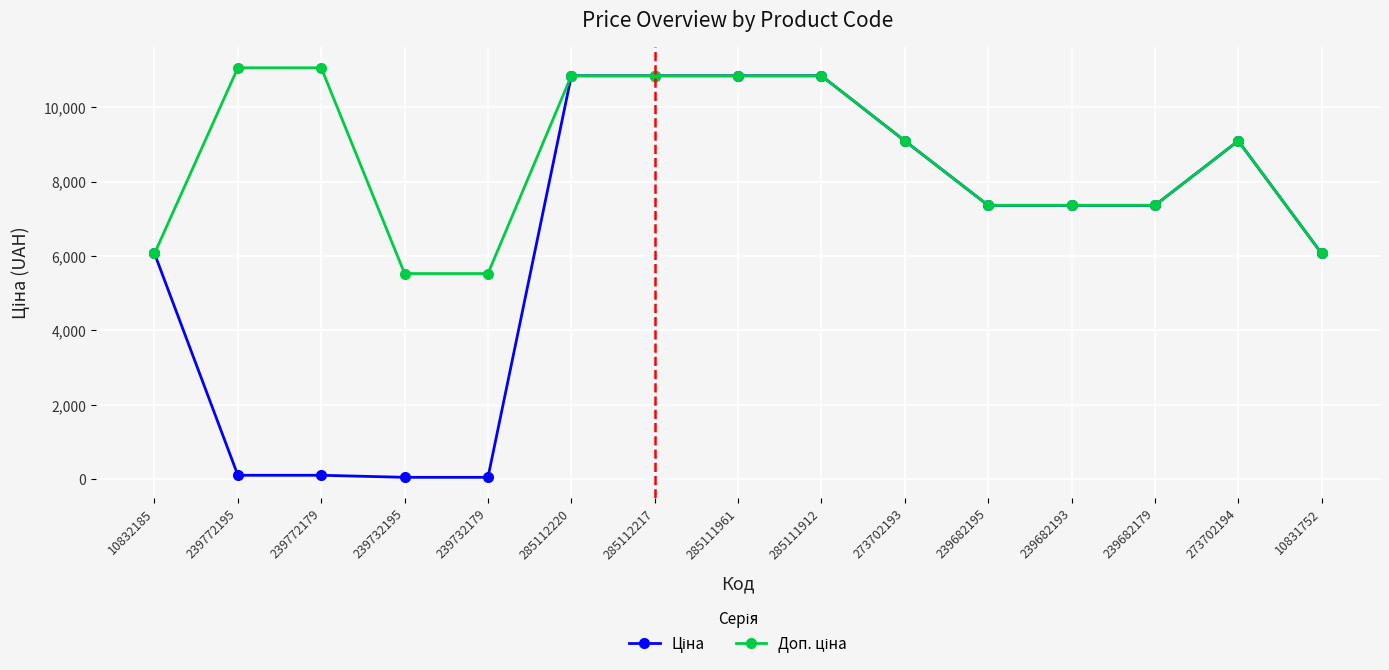

What is the greatest value displayed?

11055.0